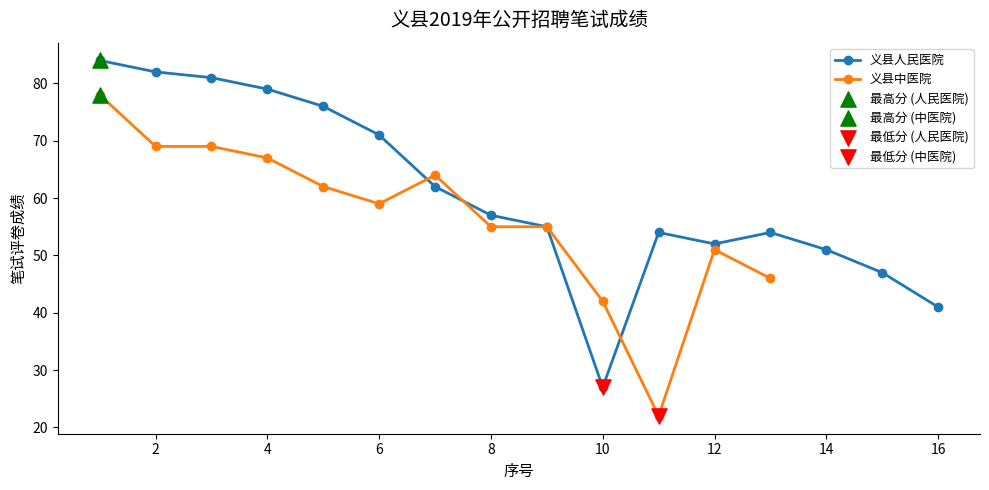

The value of 义县人民医院 at 6 is 107. True or false?

False